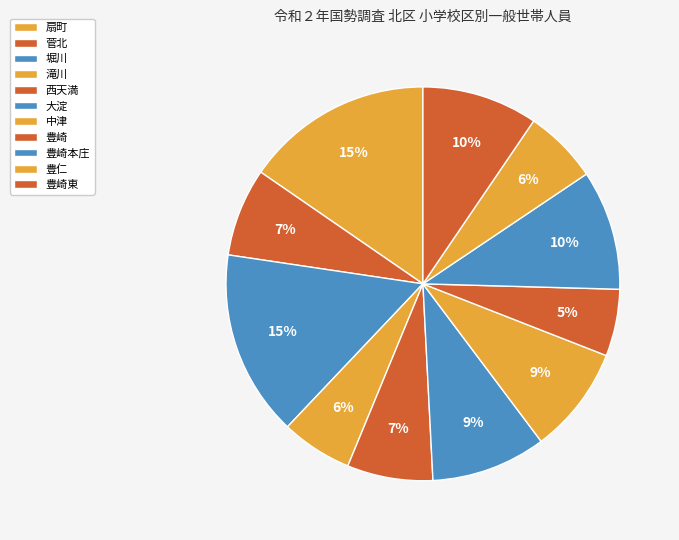

The 豊崎東 slice represents 19% of the pie. True or false?

False